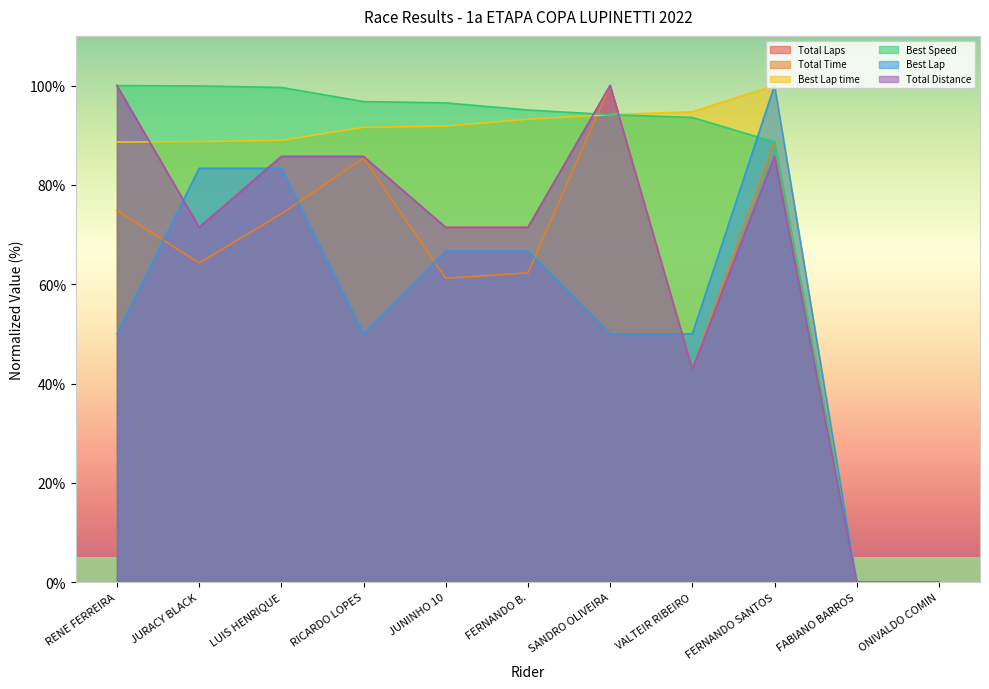

What is the value of the Best Lap time point at the 4th from the left?

91.6